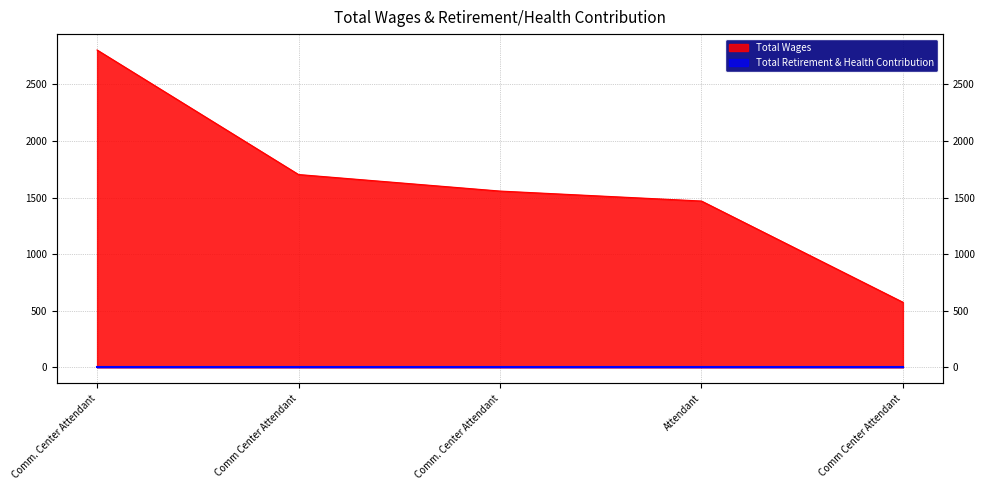

Rank the categories by value from lowest to highest.

Comm Center Attendant, Attendant, Comm. Center Attendant, Comm Center Attendant, Comm. Center Attendant